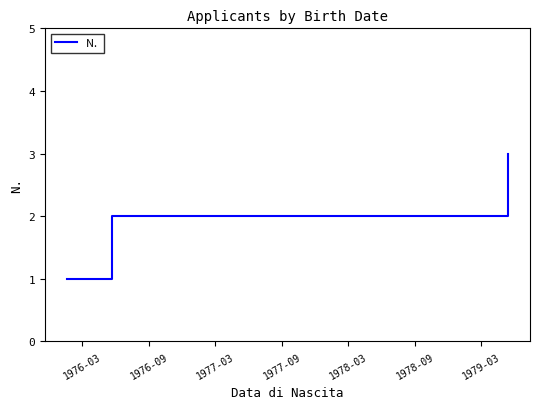

What is the sum of all values?

6